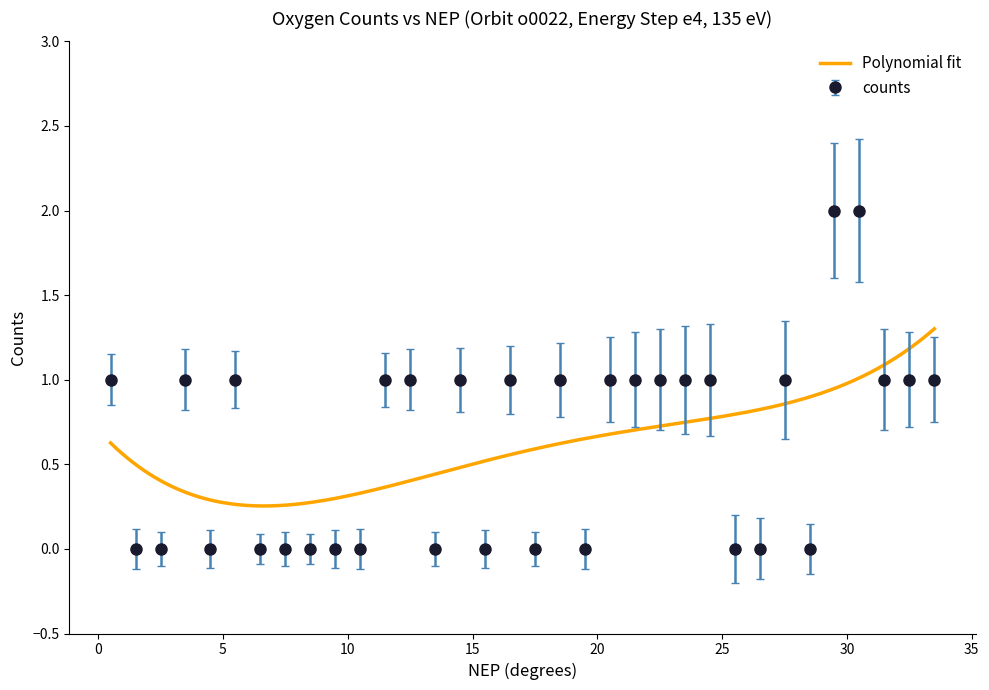

The chart shows a value of 0 at 9.5. True or false?

True